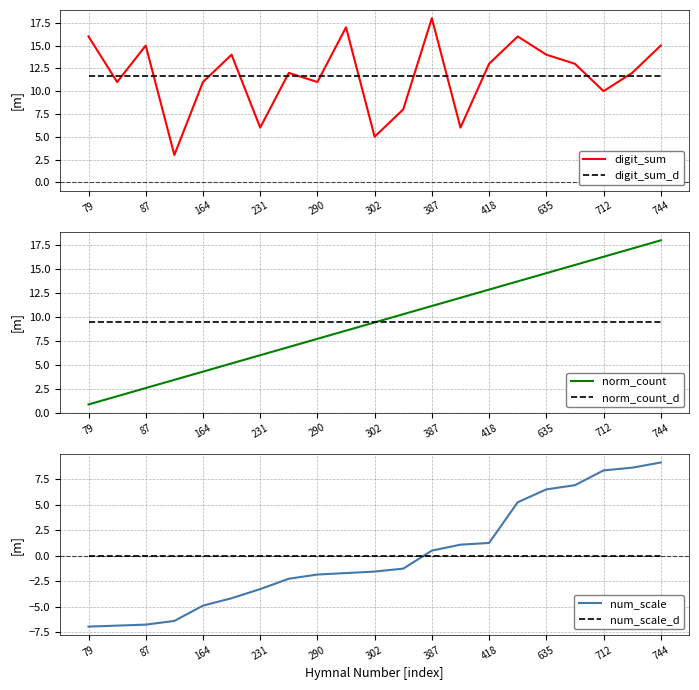

Does the chart have visible grid lines?

Yes